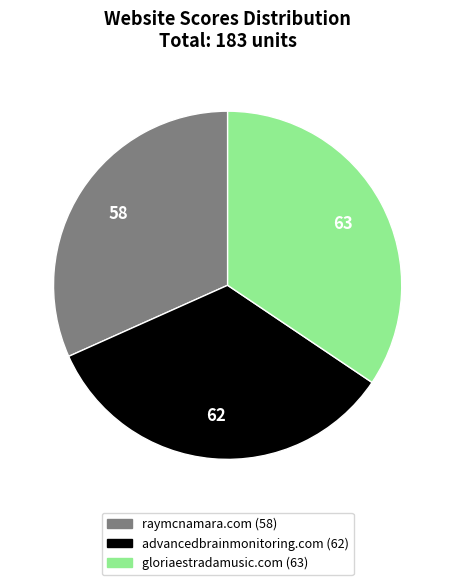

Between advancedbrainmonitoring.com and gloriaestradamusic.com, which is larger?

gloriaestradamusic.com